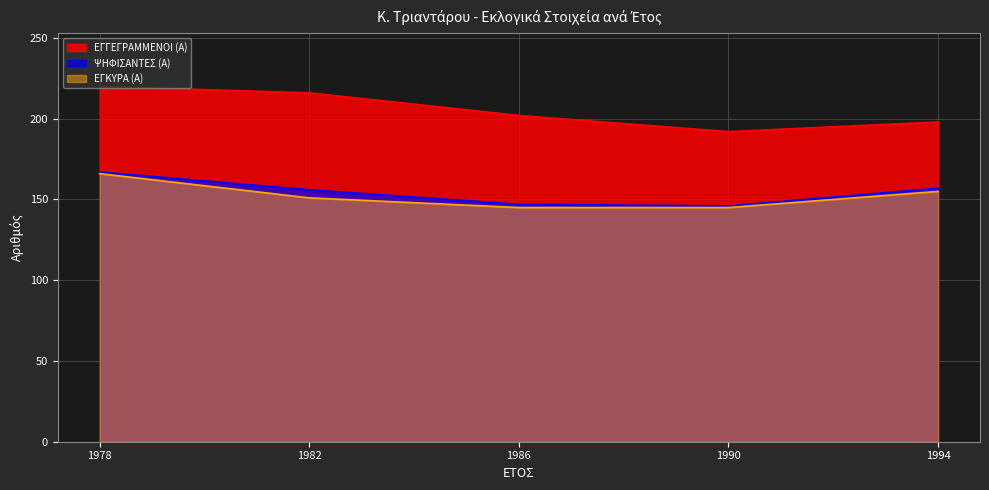

At how many categories does at least one series exceed 160?

5